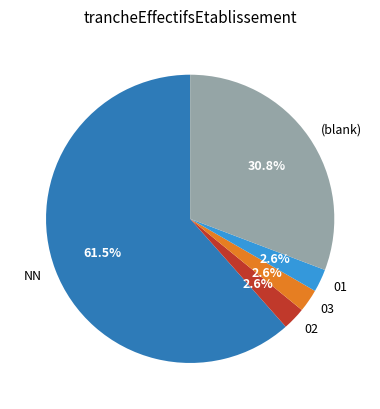

Do 01 and (blank) together represent more than half of the pie?

No